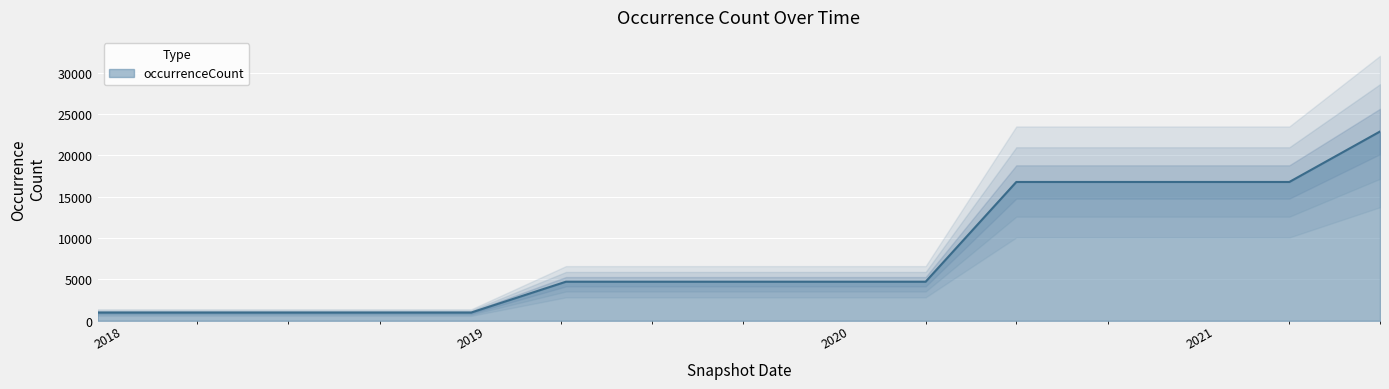

What is the smallest value displayed?

994